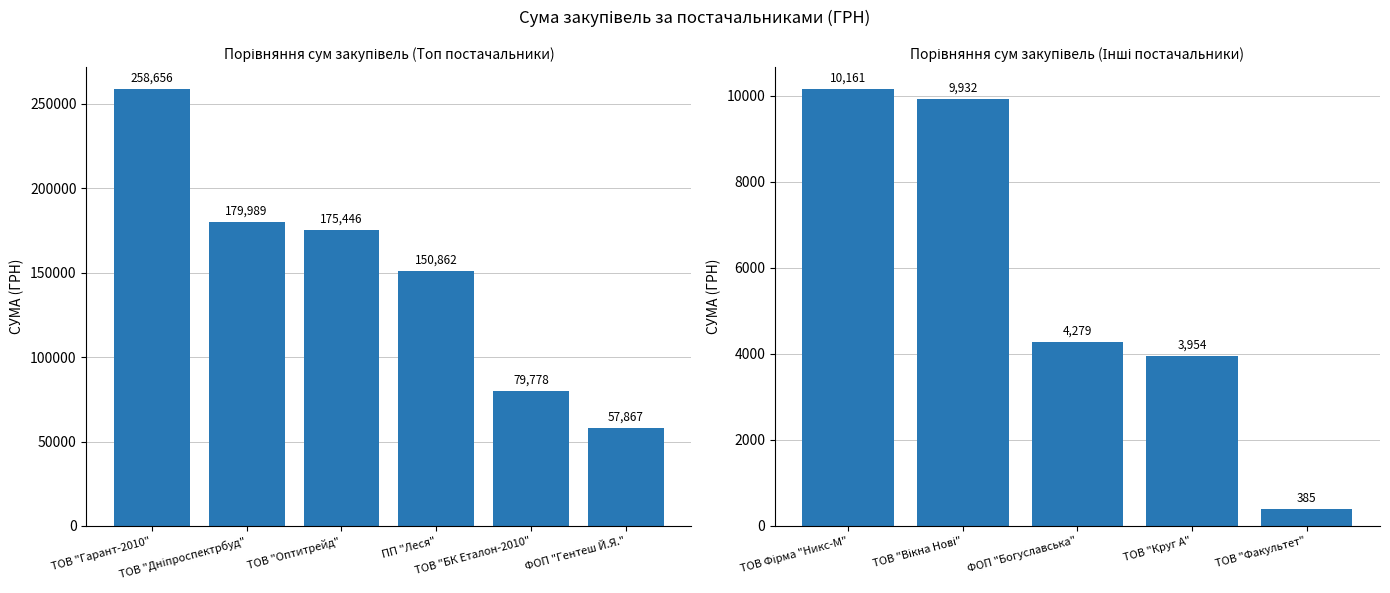

What position from the left is ТОВ "Вікна Нові"?

2